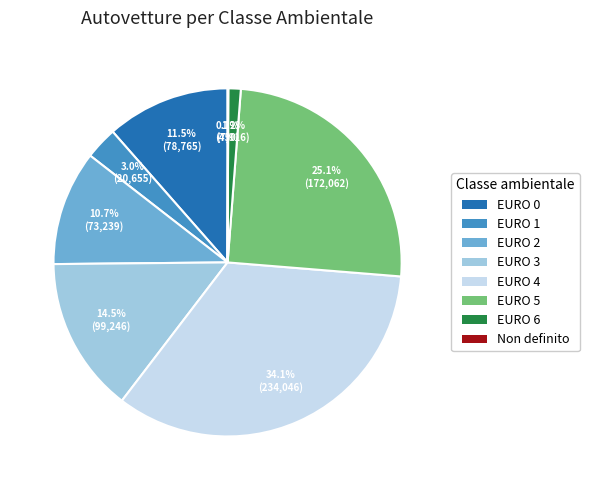

Is there any slice that represents more than half of the pie?

No